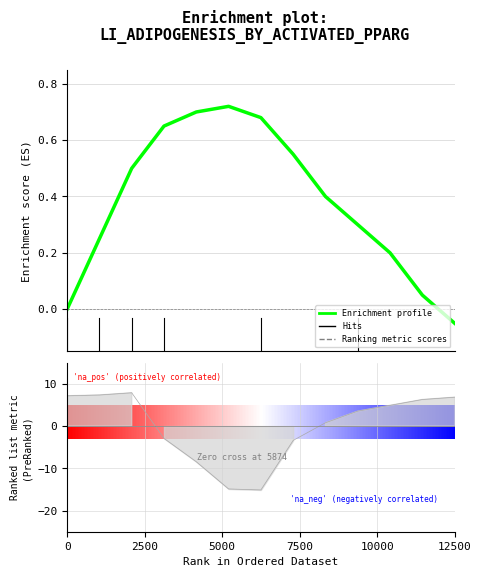

True or false: there are more than 0 points higher than both neighbors.

True